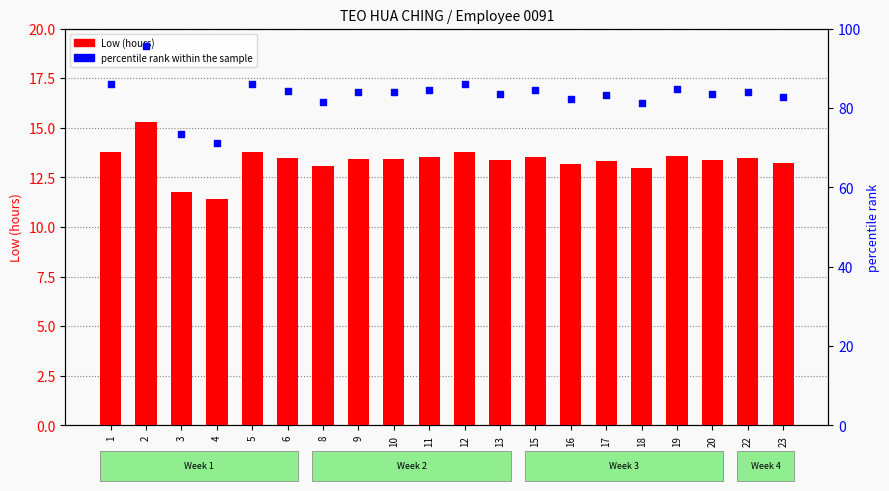

What is the total value across all series at 9?

97.5